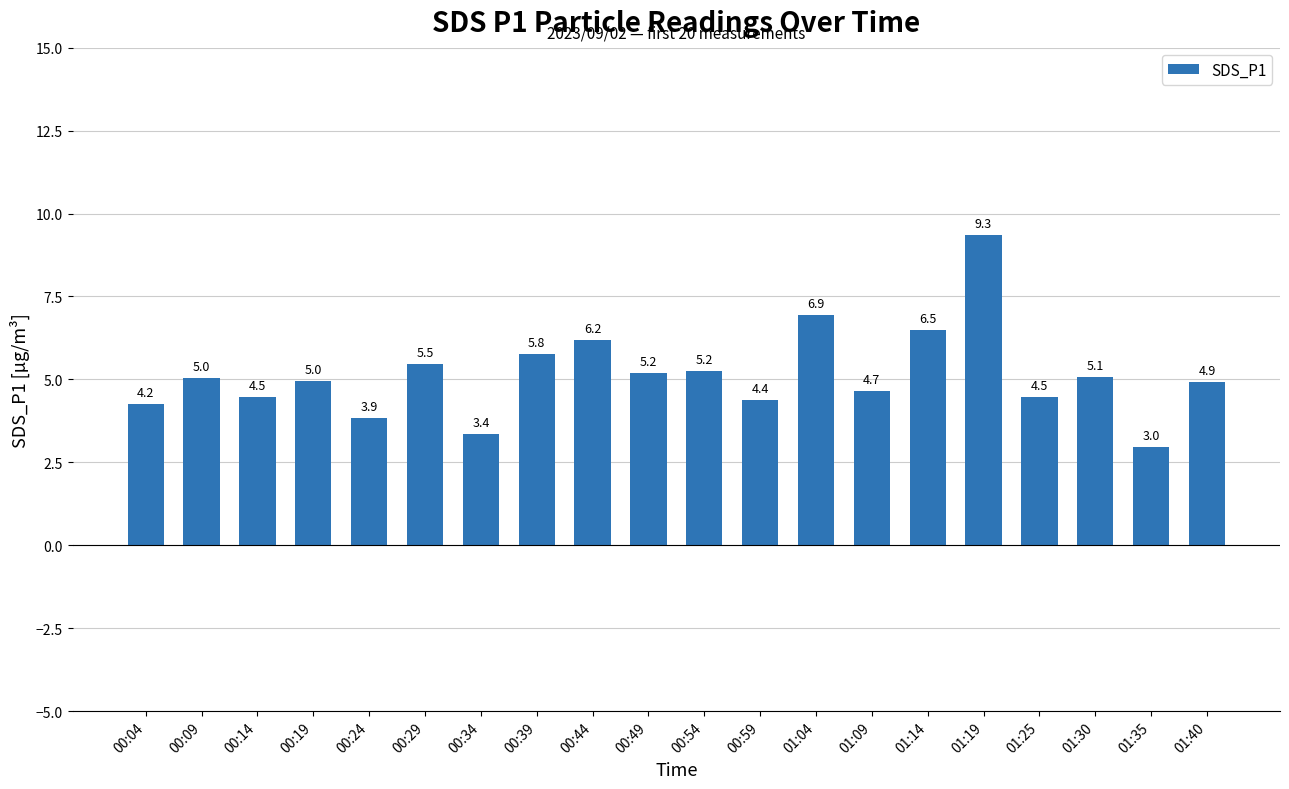

How many bars are there in total?

20